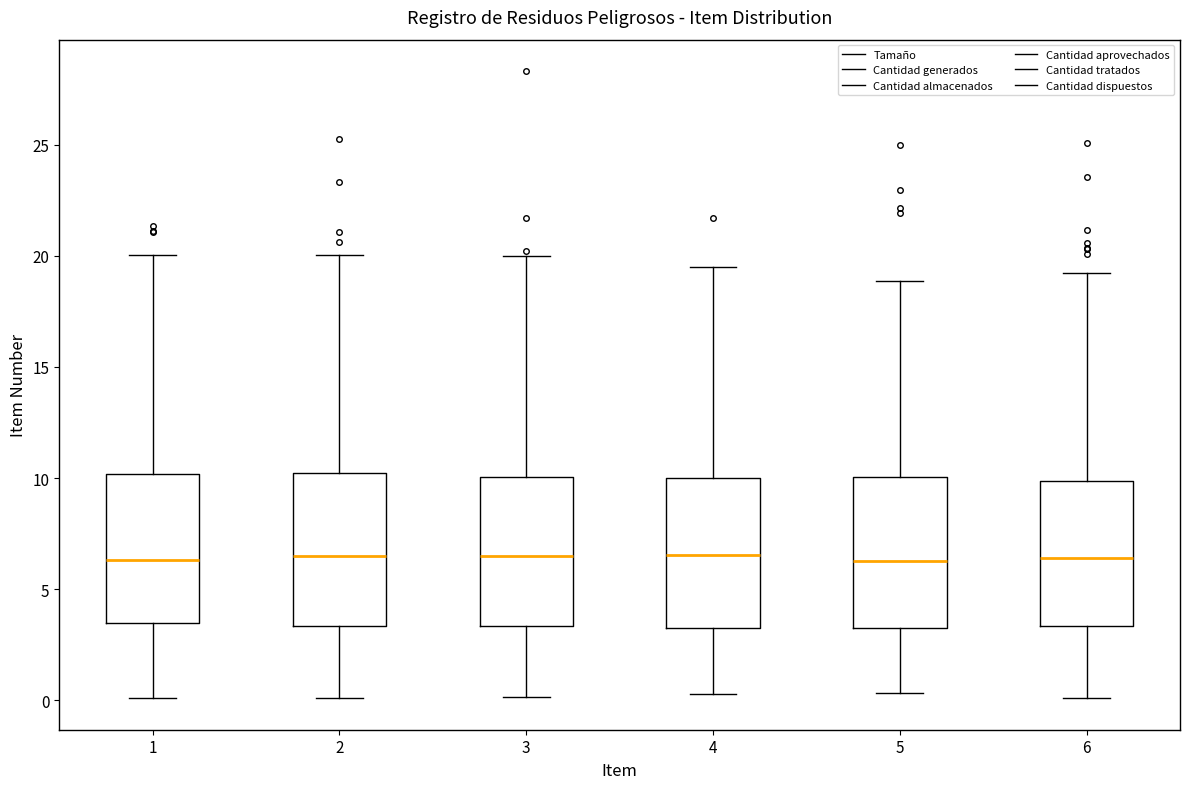

Where does the median line of the box at x = 3 sit on the y-axis? The values are not printed on the chart, so give them approximately, as read against the axis.

6.5